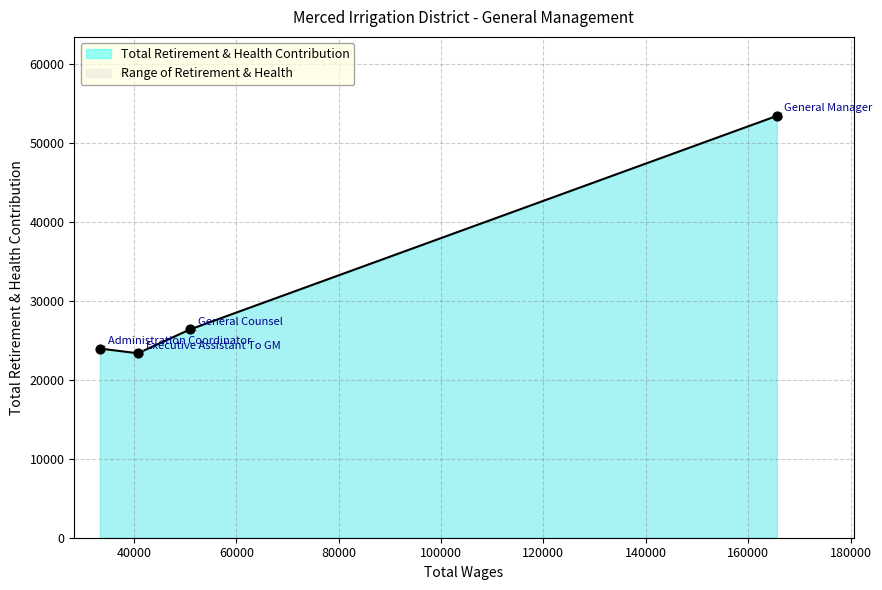

What is the change in value from General Manager to General Counsel?

-27010